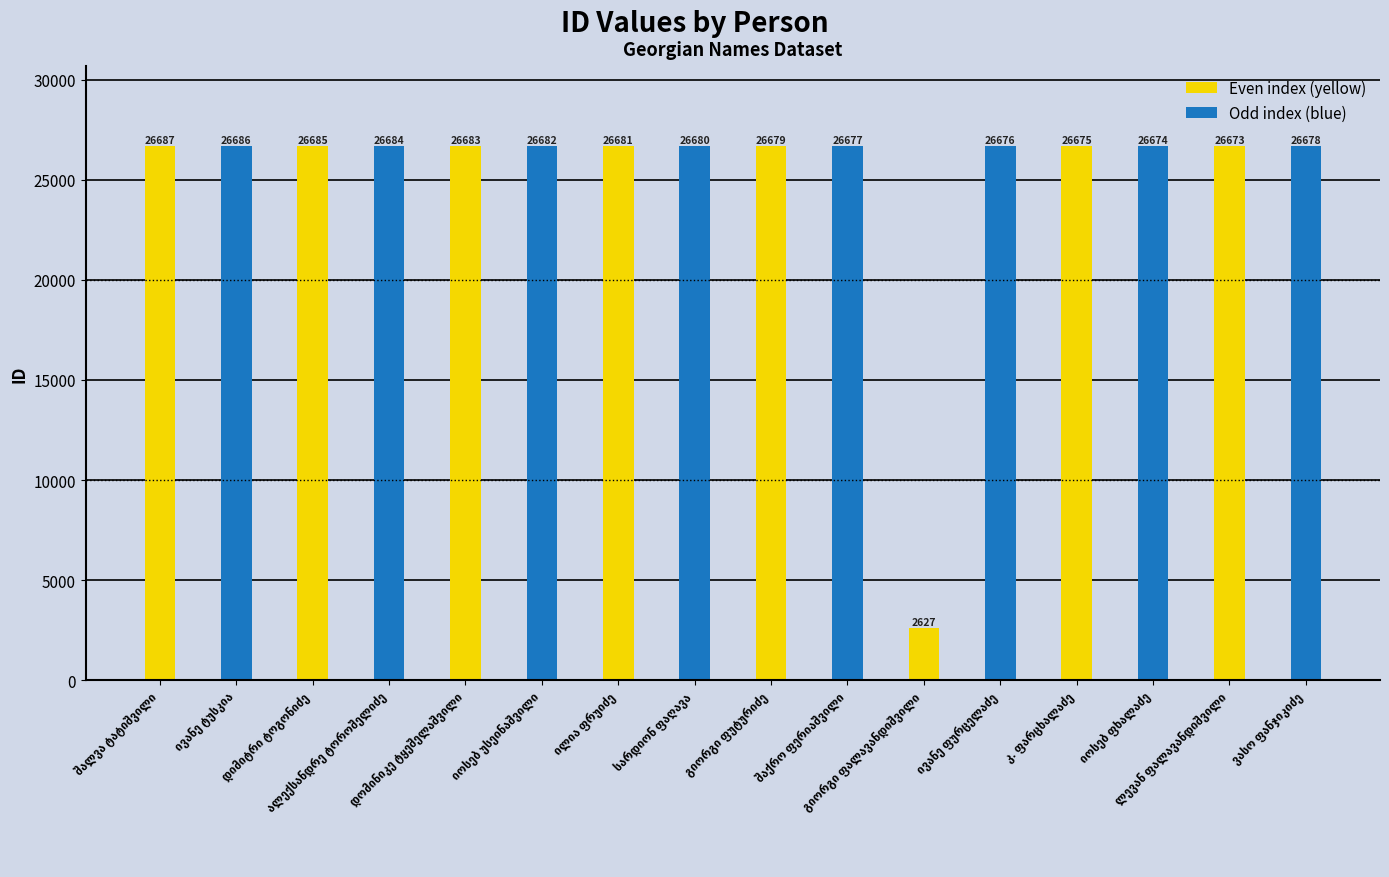

What is the difference between the maximum and second lowest values in the Even index (yellow) series?

14